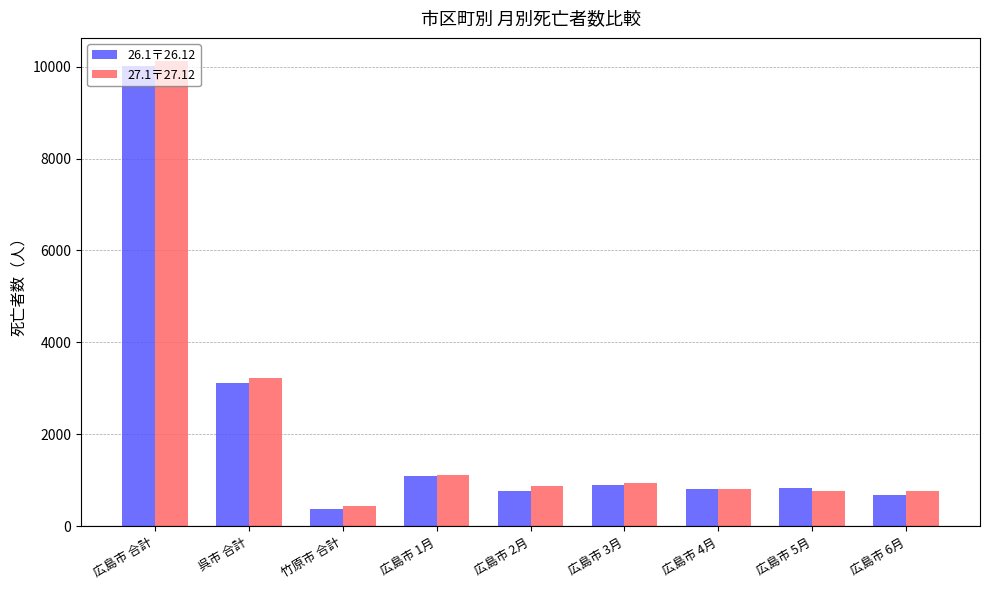

What is the difference between the 27.1〒27.12 values at 広島市 6月 and 広島市 4月?

48